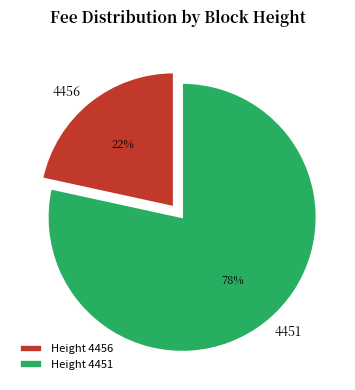

Is it true that Height 4456 is 22% of the pie?

True